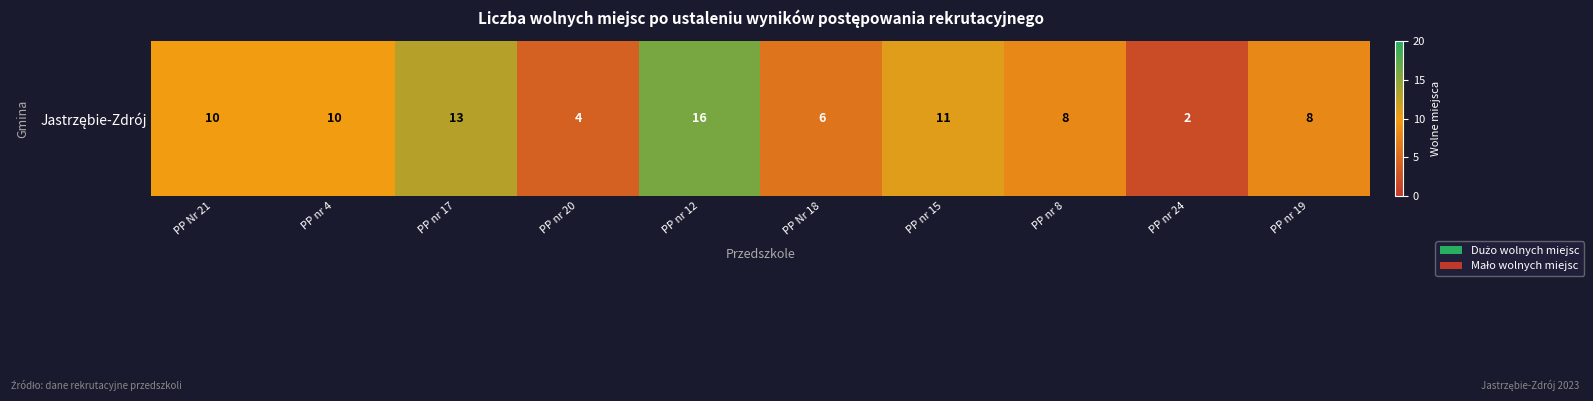

Reading right to left, transcribe all the data shown in this chart.

PP nr 19=8	PP nr 24=2	PP nr 8=8	PP nr 15=11	PP Nr 18=6	PP nr 12=16	PP nr 20=4	PP nr 17=13	PP nr 4=10	PP Nr 21=10